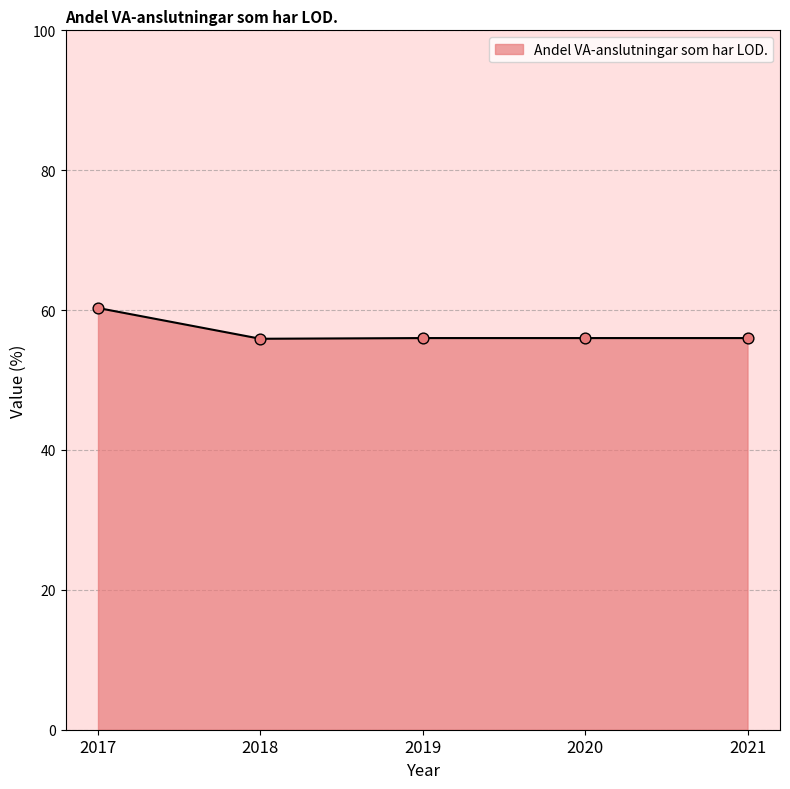

Approximately how many times larger is the value at 2019 compared to 2021?

1.0